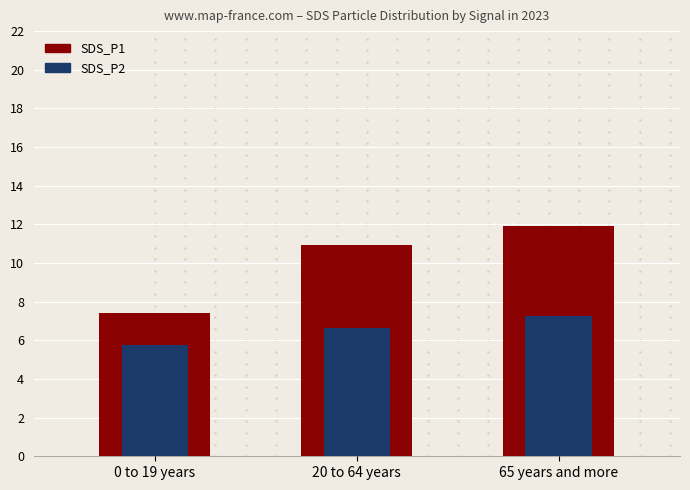

Read the SDS_P1 value at 65 years and more.

11.9